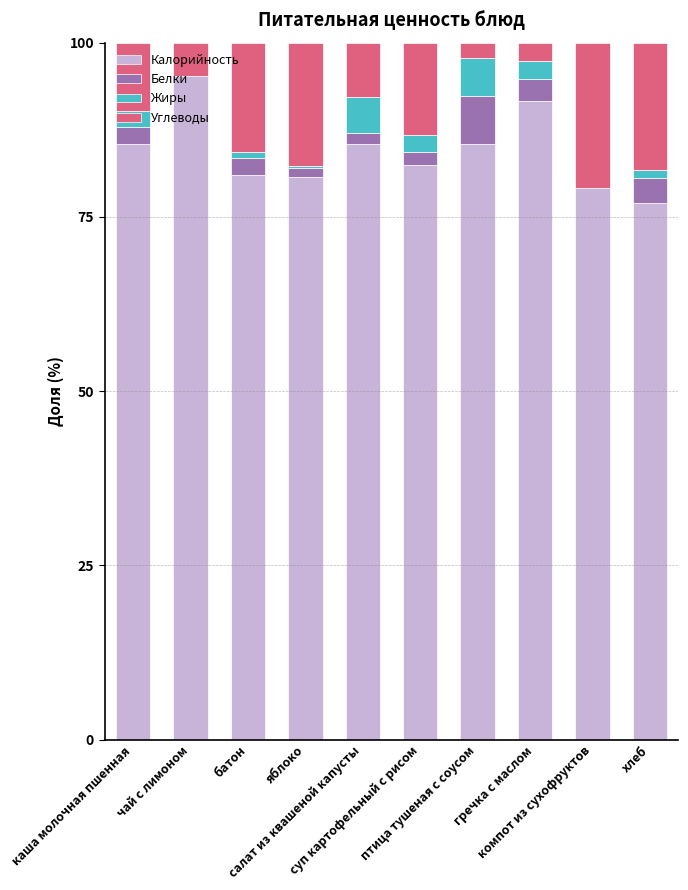

Rank the series by their maximum value, from highest to lowest.

Калорийность, Углеводы, Белки, Жиры